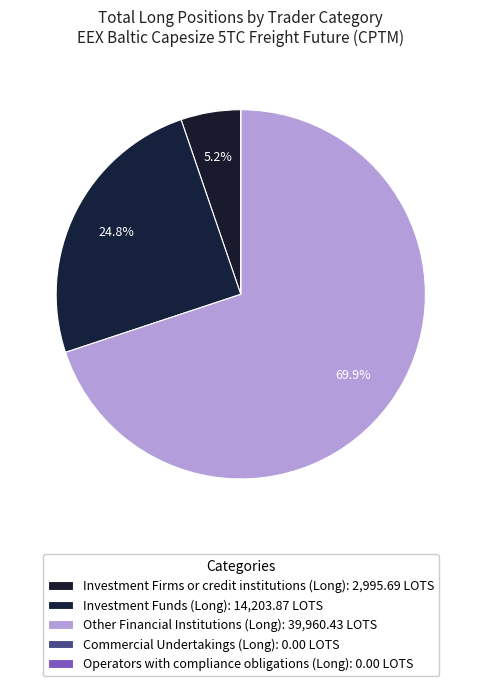

To the nearest percent, what is the average slice percentage?

20%